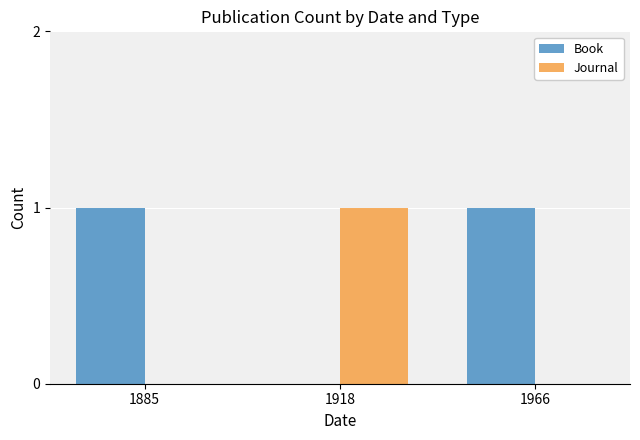

Is it true that Book equals 1 at 1885?

True